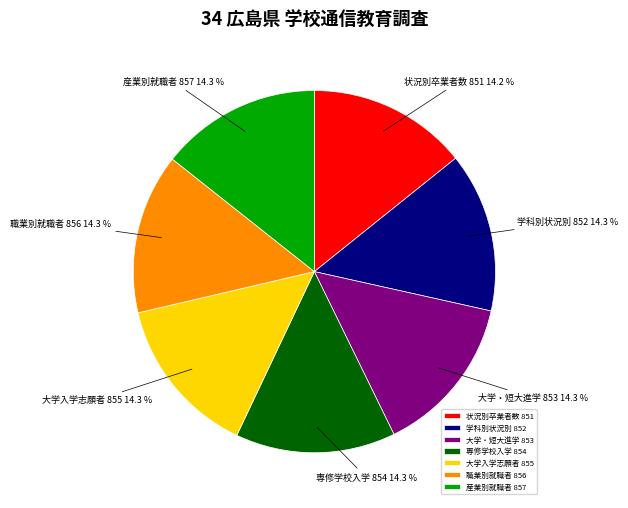

Is the sum of 産業別就職者 857 and 大学入学志願者 855 greater than half?

No